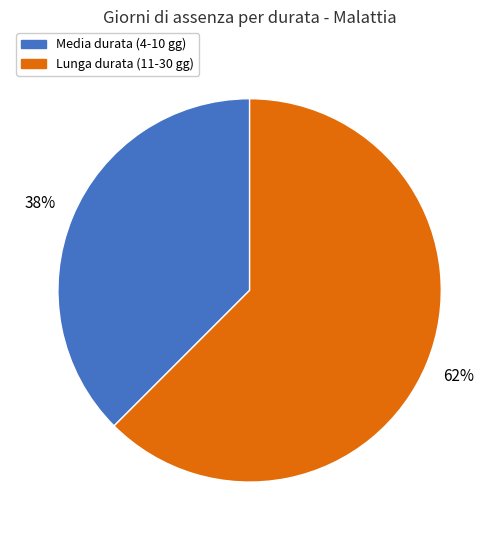

To the nearest percent, what is the average slice percentage?

50%